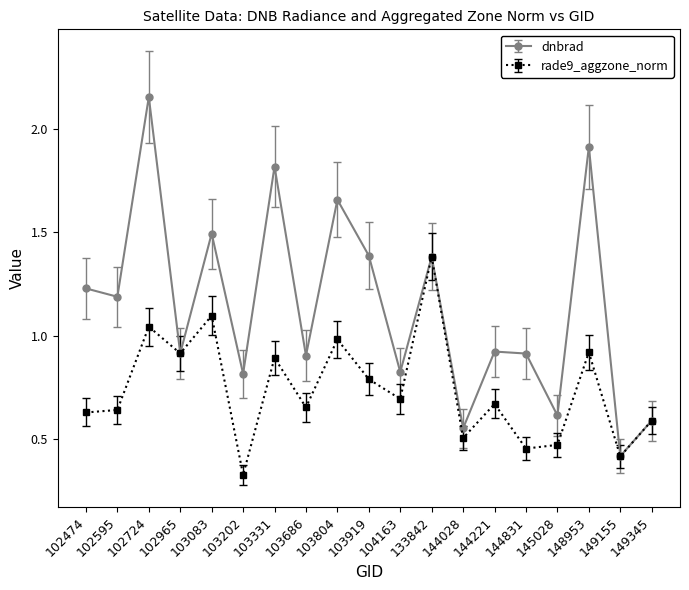

What is the sum of the dnbrad values at 103083 and 133842?

2.9